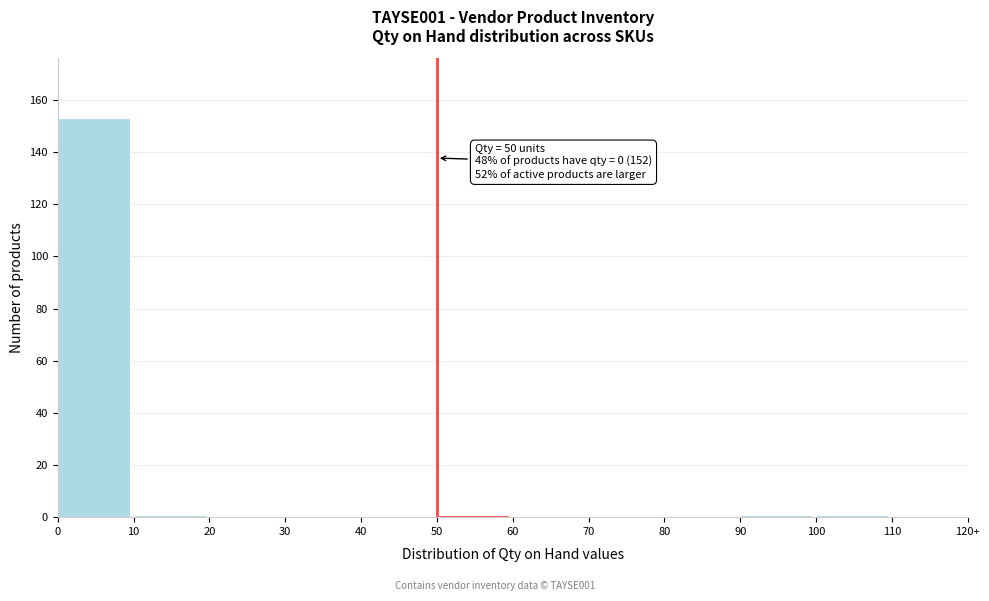

Reading right to left, list all the values displayed in this chart.

110=0	100=1	90=1	80=0	70=0	60=0	50=1	40=0	30=0	20=0	10=1	0=153